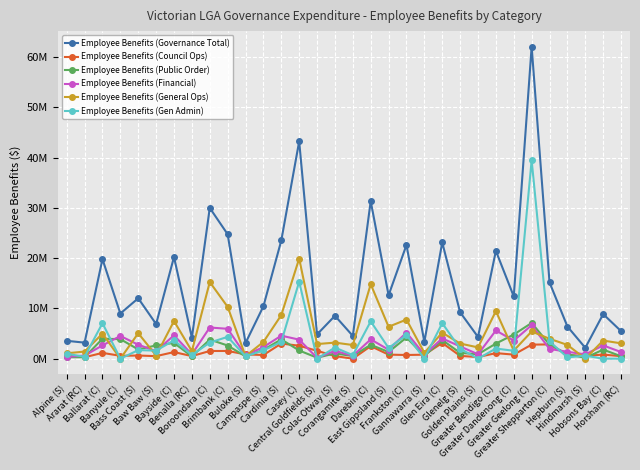

What are all the series names shown in the legend?

Employee Benefits (Governance Total), Employee Benefits (Council Ops), Employee Benefits (Public Order), Employee Benefits (Financial), Employee Benefits (General Ops), Employee Benefits (Gen Admin)